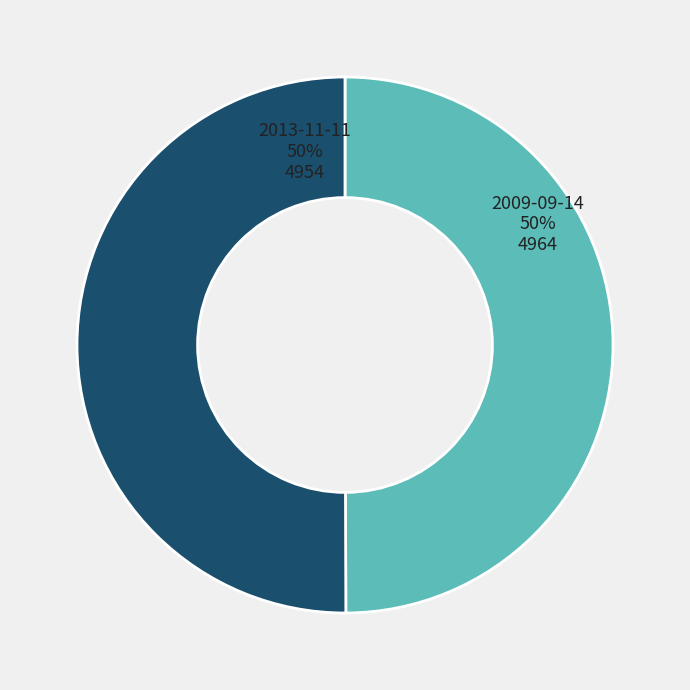

To the nearest percent, what is the average slice percentage?

50%